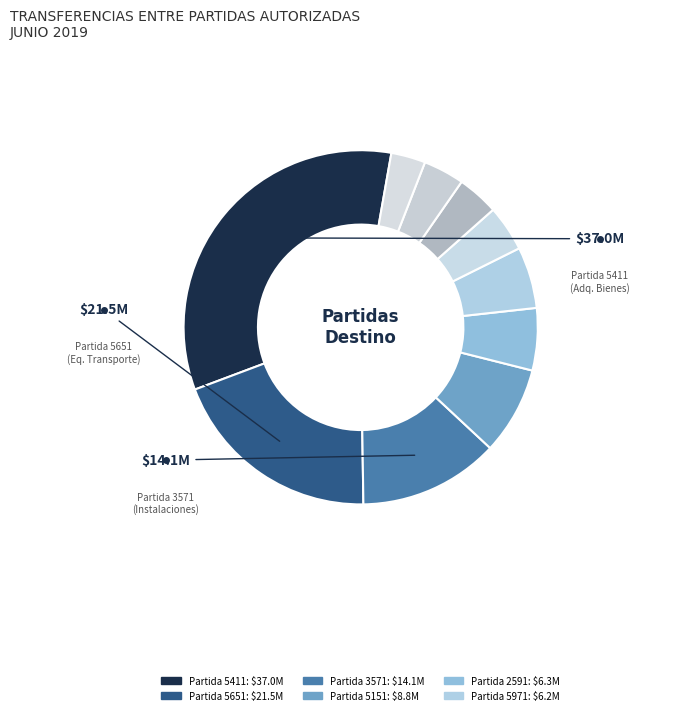

Rank the categories by value from highest to lowest.

5411, 5651, 3571, 5151, 2591, 5971, 2711, 3342, 3171, 2551